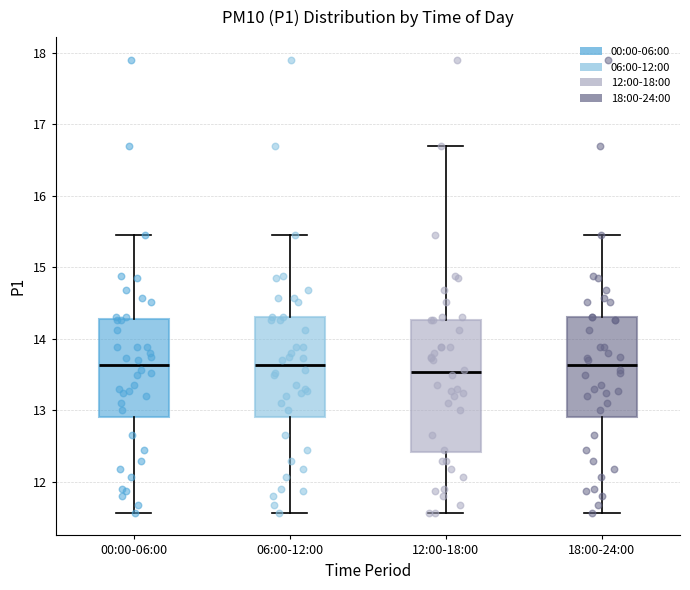

Where does the lower whisker of the box for 12:00-18:00 end on the y-axis? The values are not printed on the chart, so give them approximately, as read against the axis.

11.6